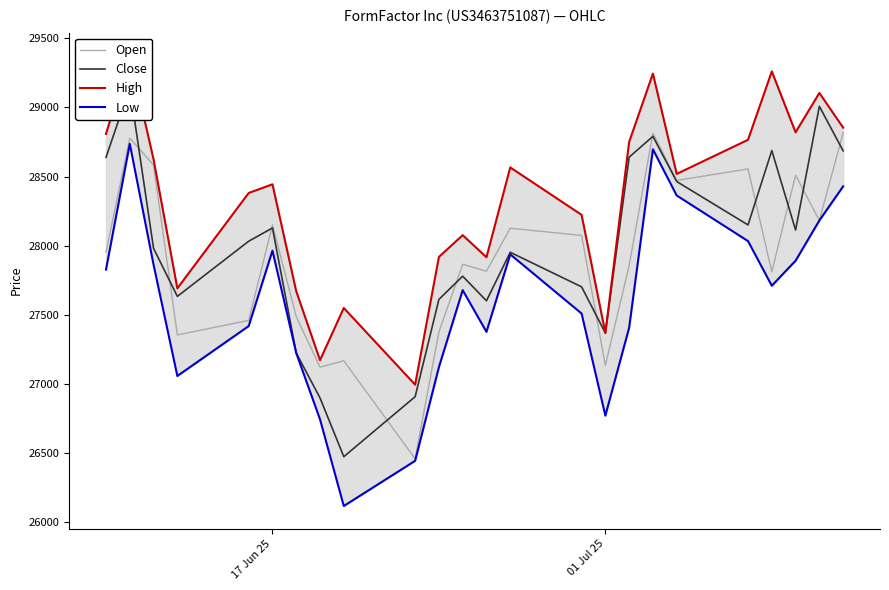

Does the chart have visible grid lines?

No